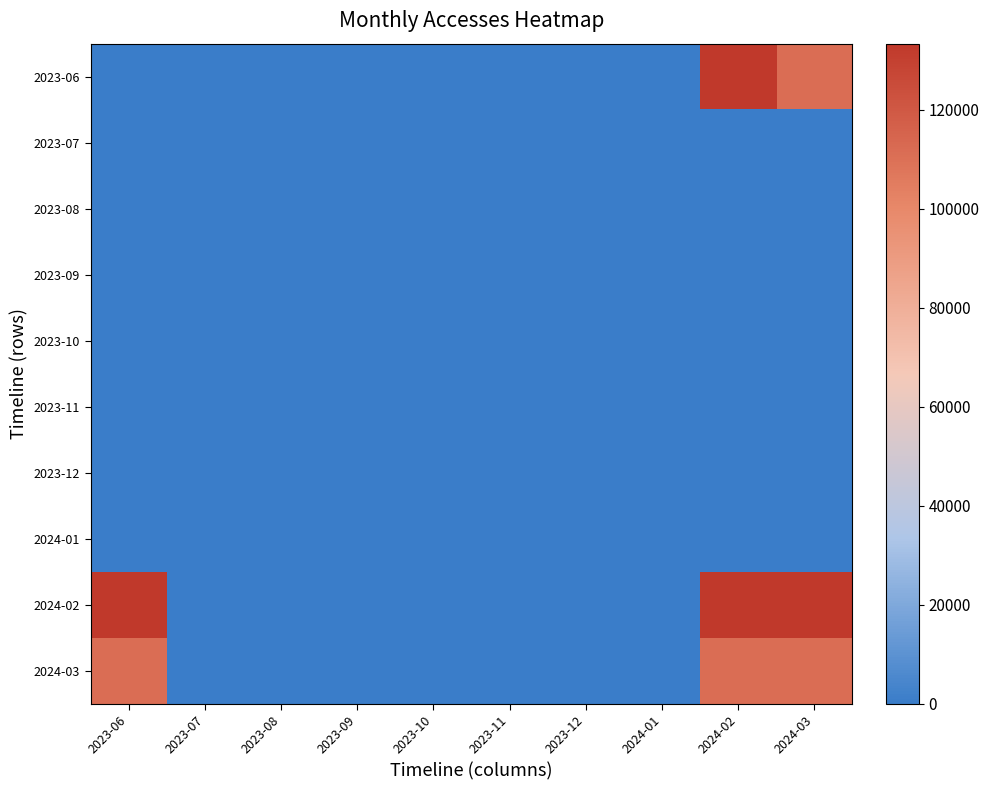

At which category is the sum across all series the highest?

2024-02